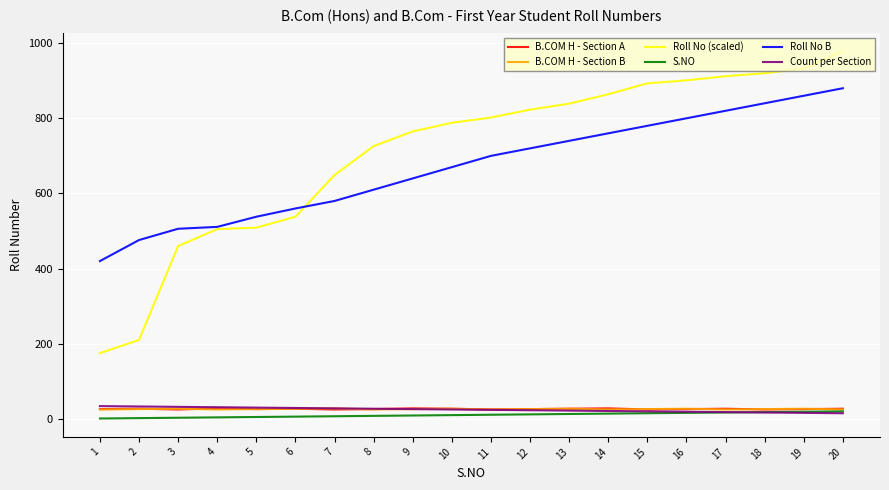

What is the greatest value displayed?

979